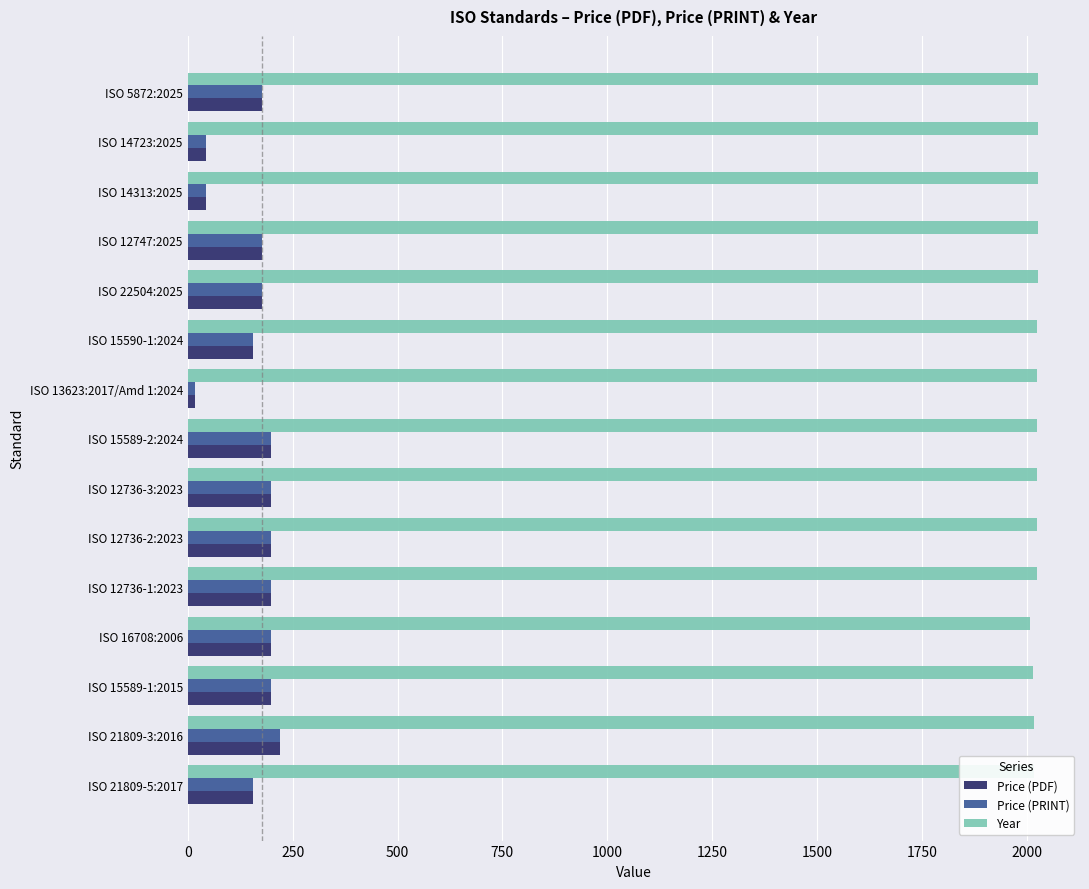

Which series has the largest total across all categories?

Year